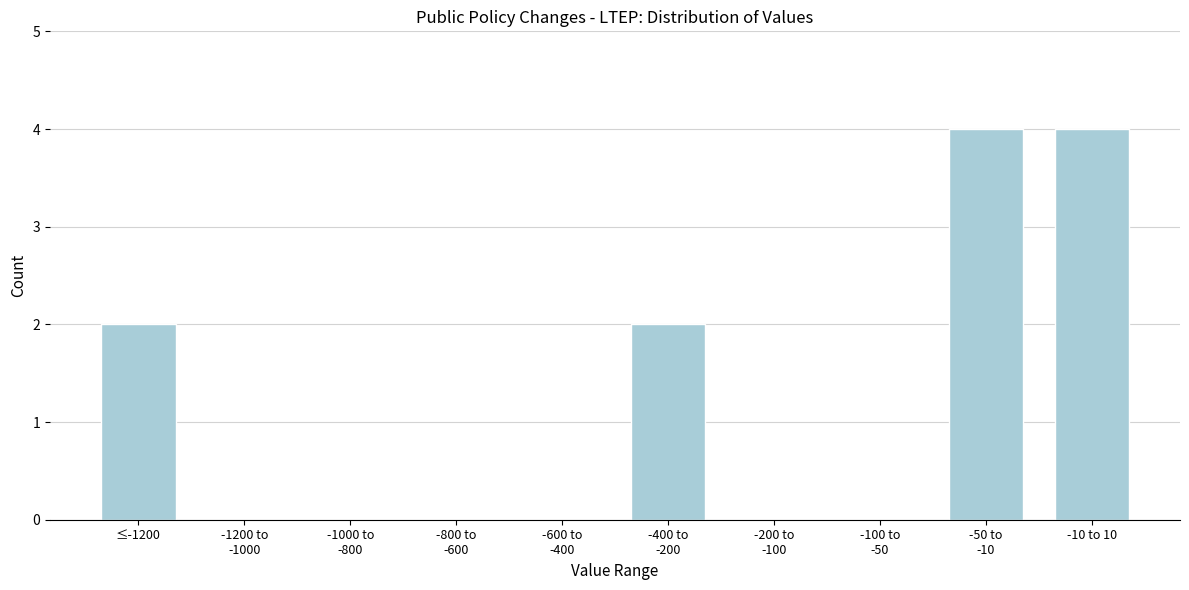

What is the maximum value shown in the chart?

4